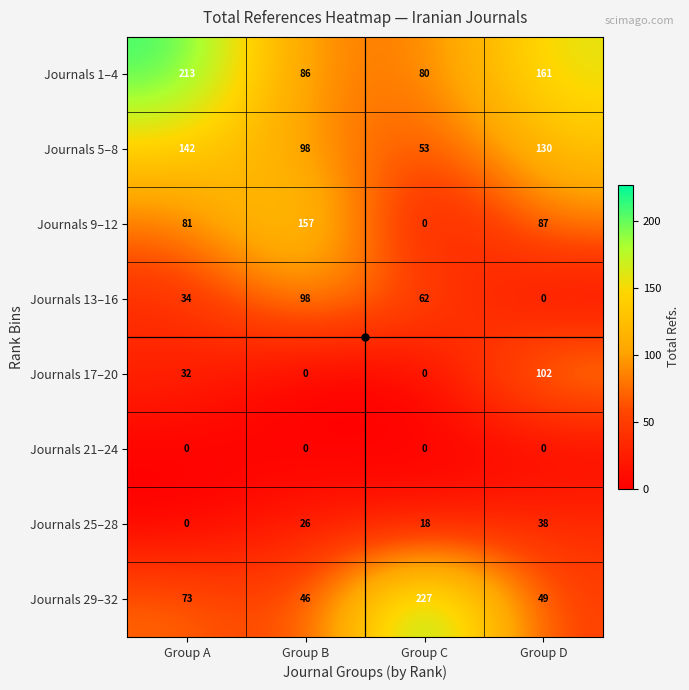

Which series has the largest range (max minus min)?

Journals 29–32